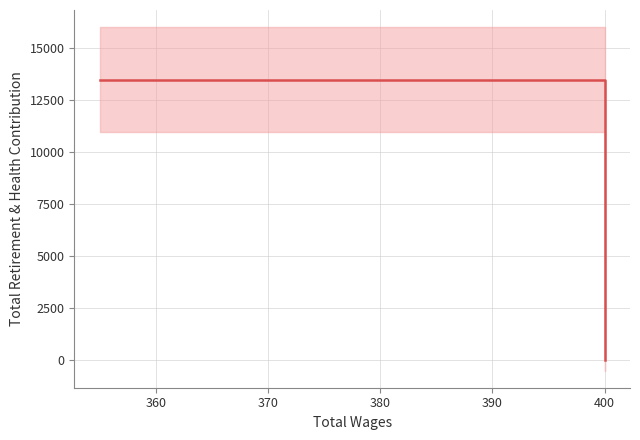

Reading right to left, what are all the values shown in this chart?

0	13464	13464	13464	13464